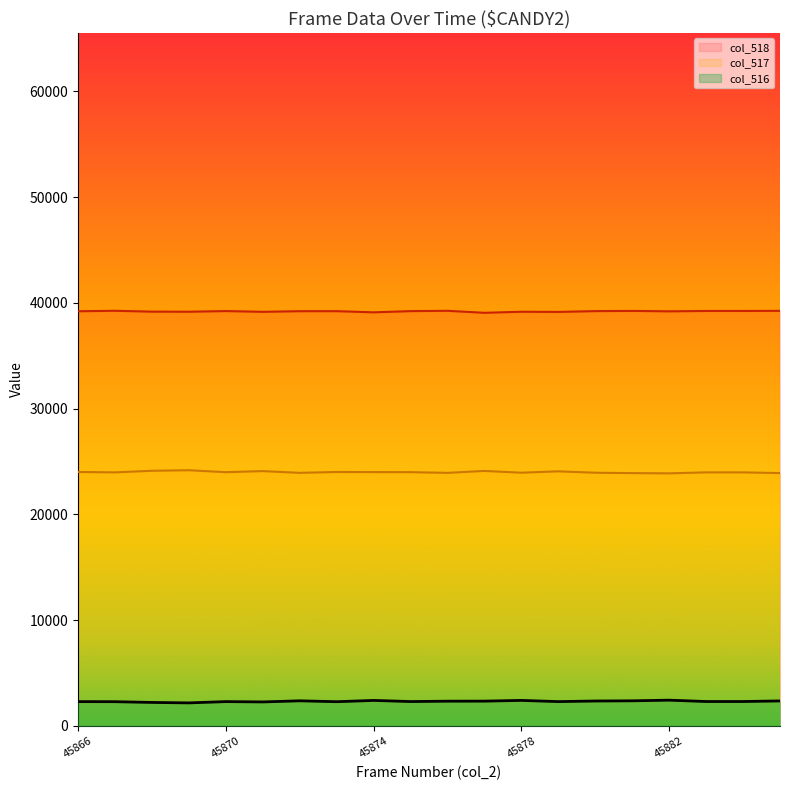

List the labels in order of col_517 value, largest first.

45869, 45868, 45877, 45871, 45879, 45866, 45873, 45874, 45875, 45870, 45867, 45883, 45884, 45878, 45880, 45872, 45876, 45885, 45881, 45882